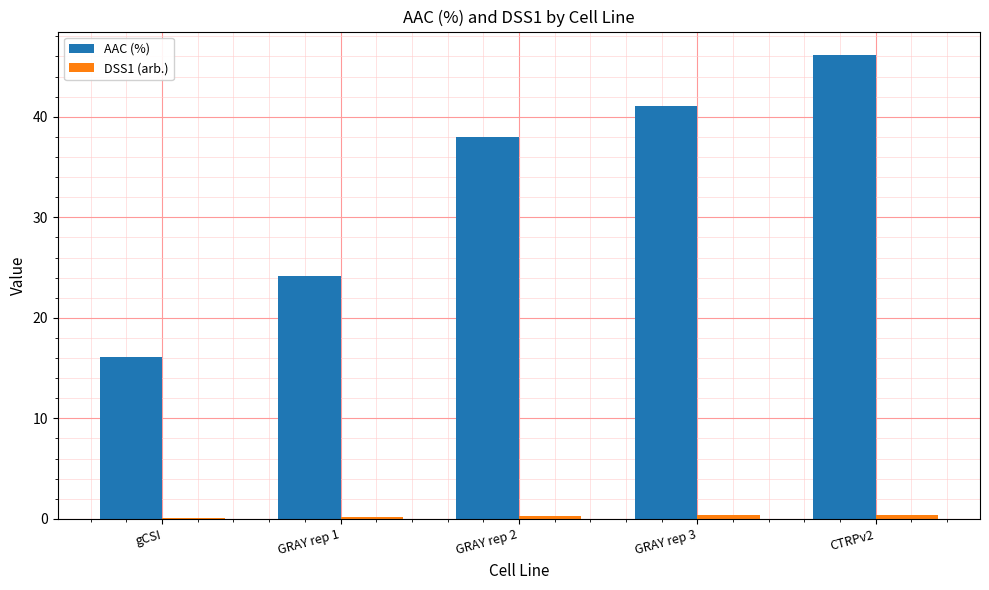

Which series has the largest total across all categories?

AAC (%)